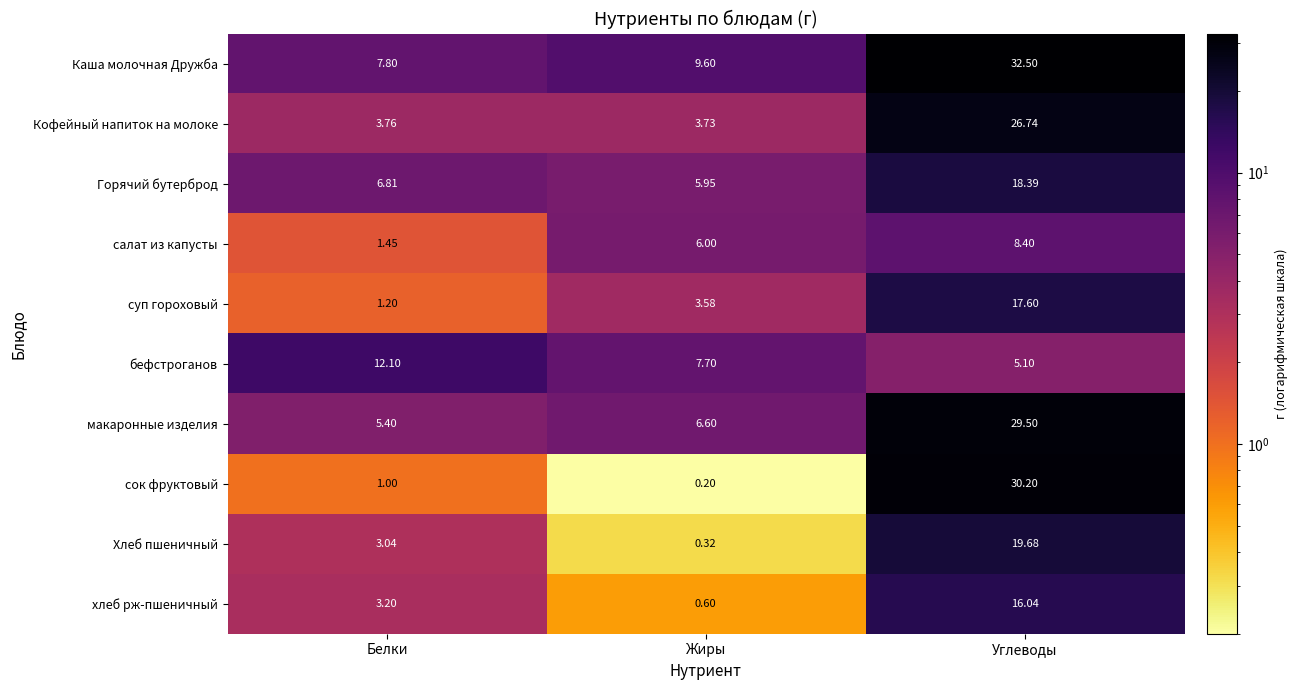

Which label corresponds to the largest value in the chart?

Углеводы